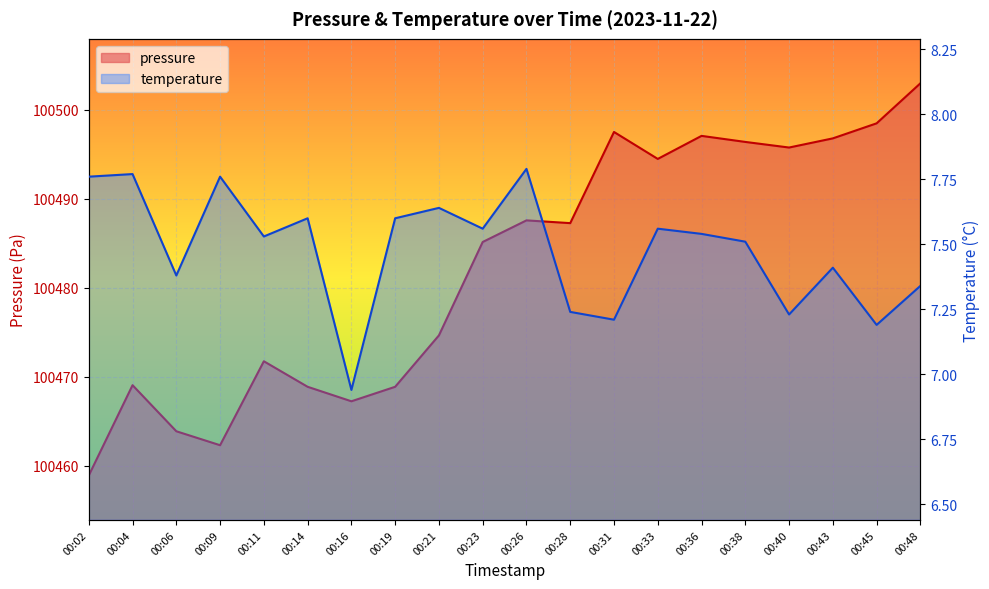

Where is the first local minimum for pressure?

00:09